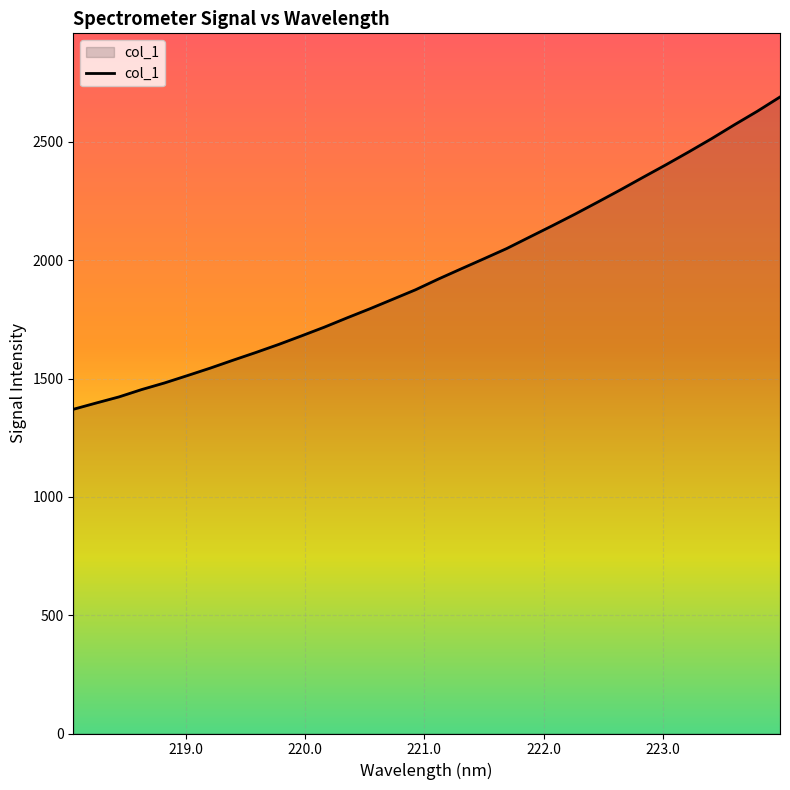

Count the number of values greater than 1920.

16